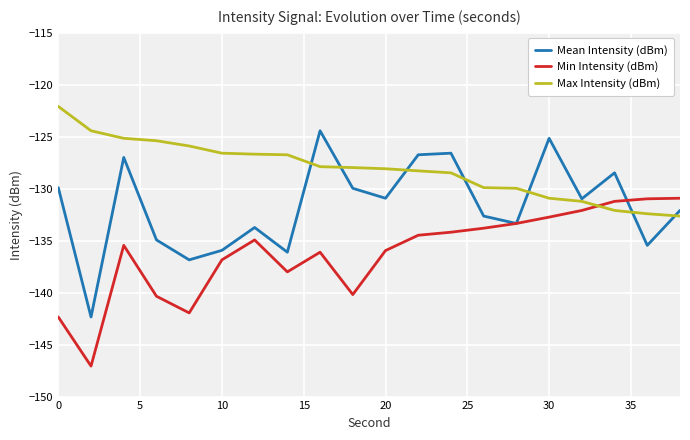

List the series in order of their peak value, lowest first.

Min Intensity (dBm), Mean Intensity (dBm), Max Intensity (dBm)